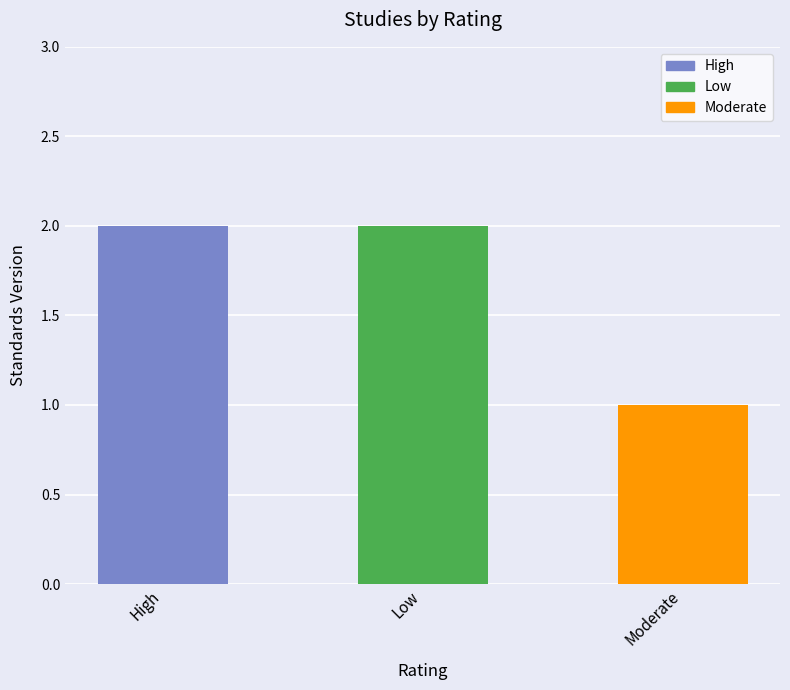

What is the ratio of the value at High to the value at Low?

1.0